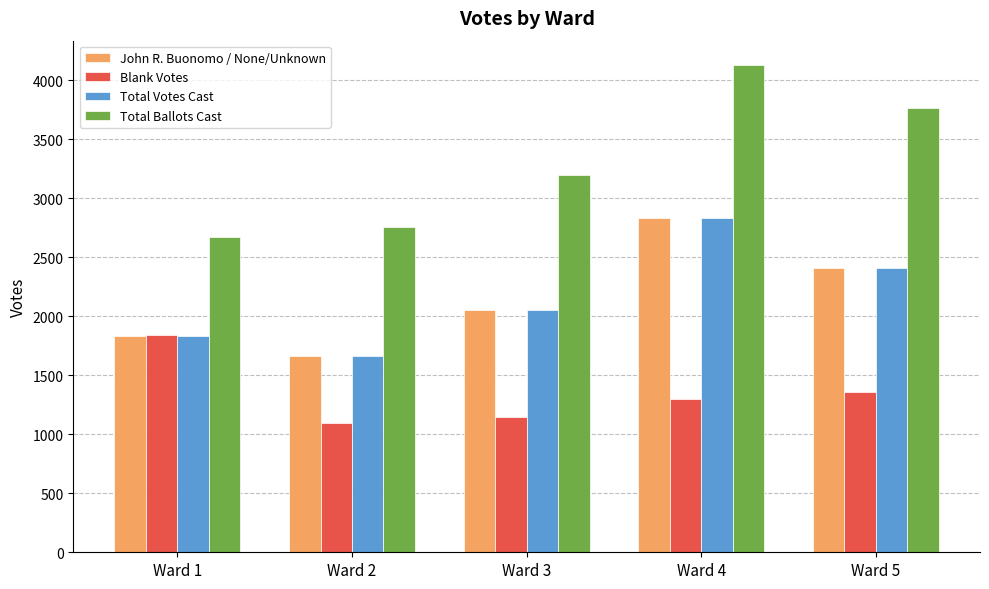

Does the chart contain stacked bars?

No